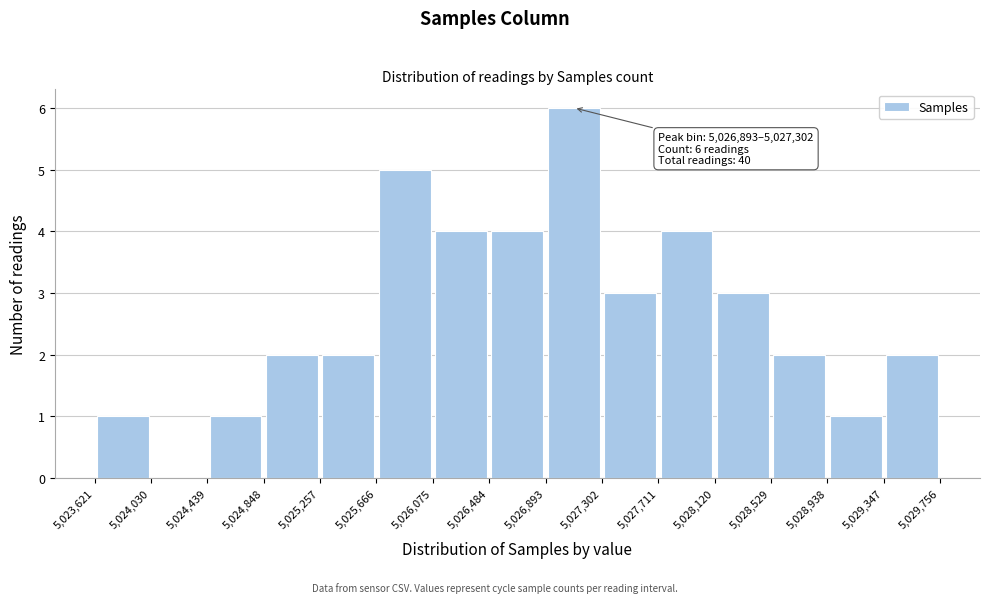

Over which range of the x-axis is the bar tallest?

5,026,893 to 5,027,302